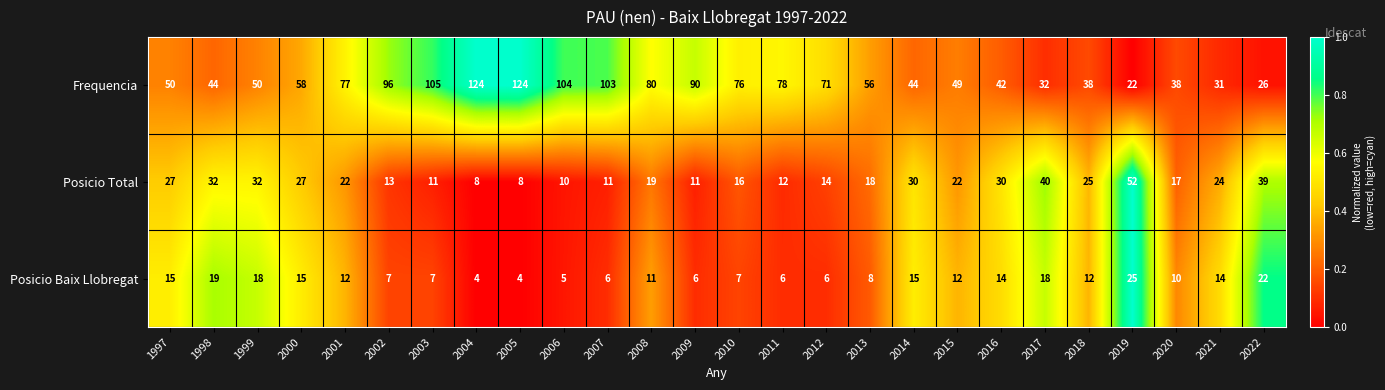

What is the spread (max minus min) of values at 2021?

17